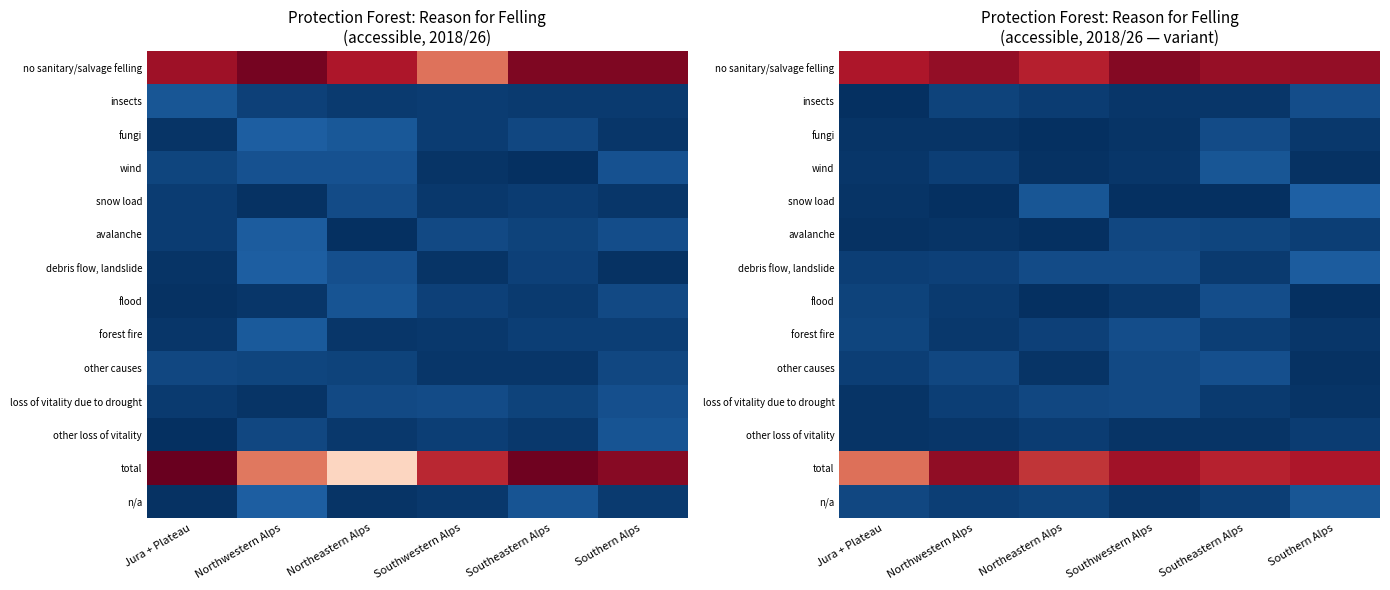

Which label corresponds to the smallest value in the chart?

Northeastern Alps